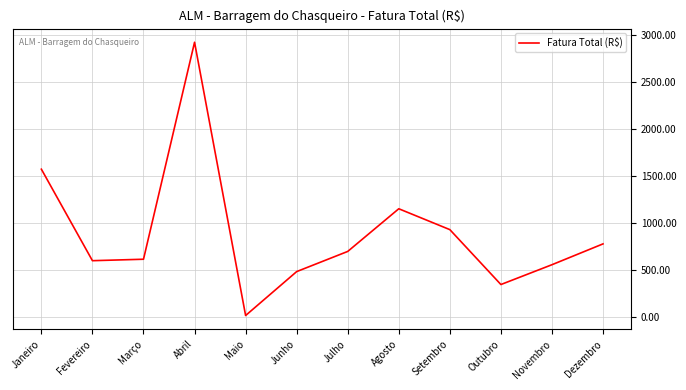

Which has a higher value, Junho or Maio?

Junho